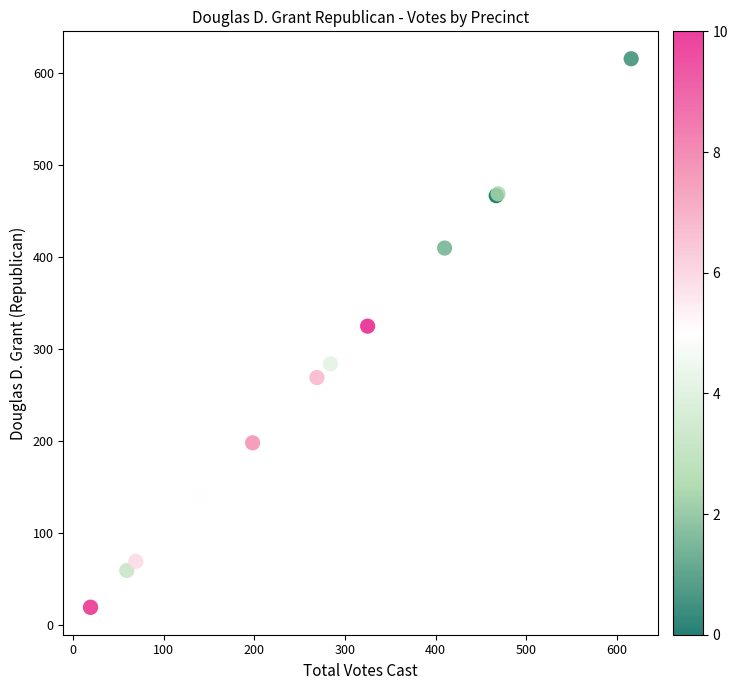

What Y value in the scatter plot is closest to 317?

325